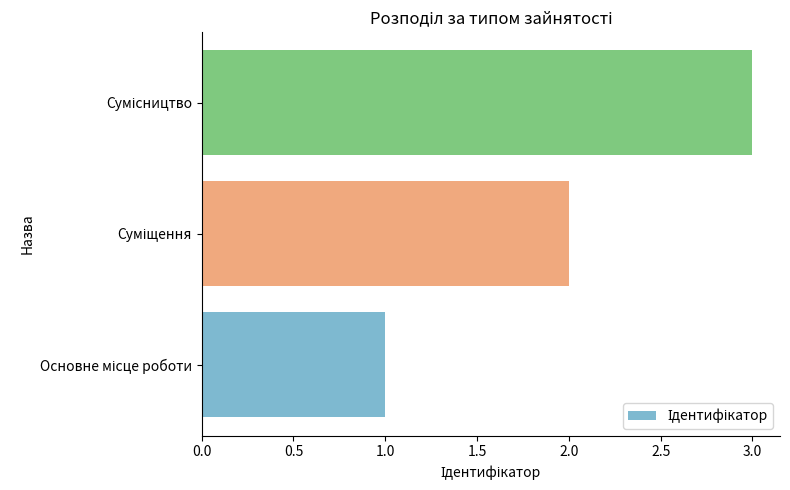

What is the sum of all values?

6